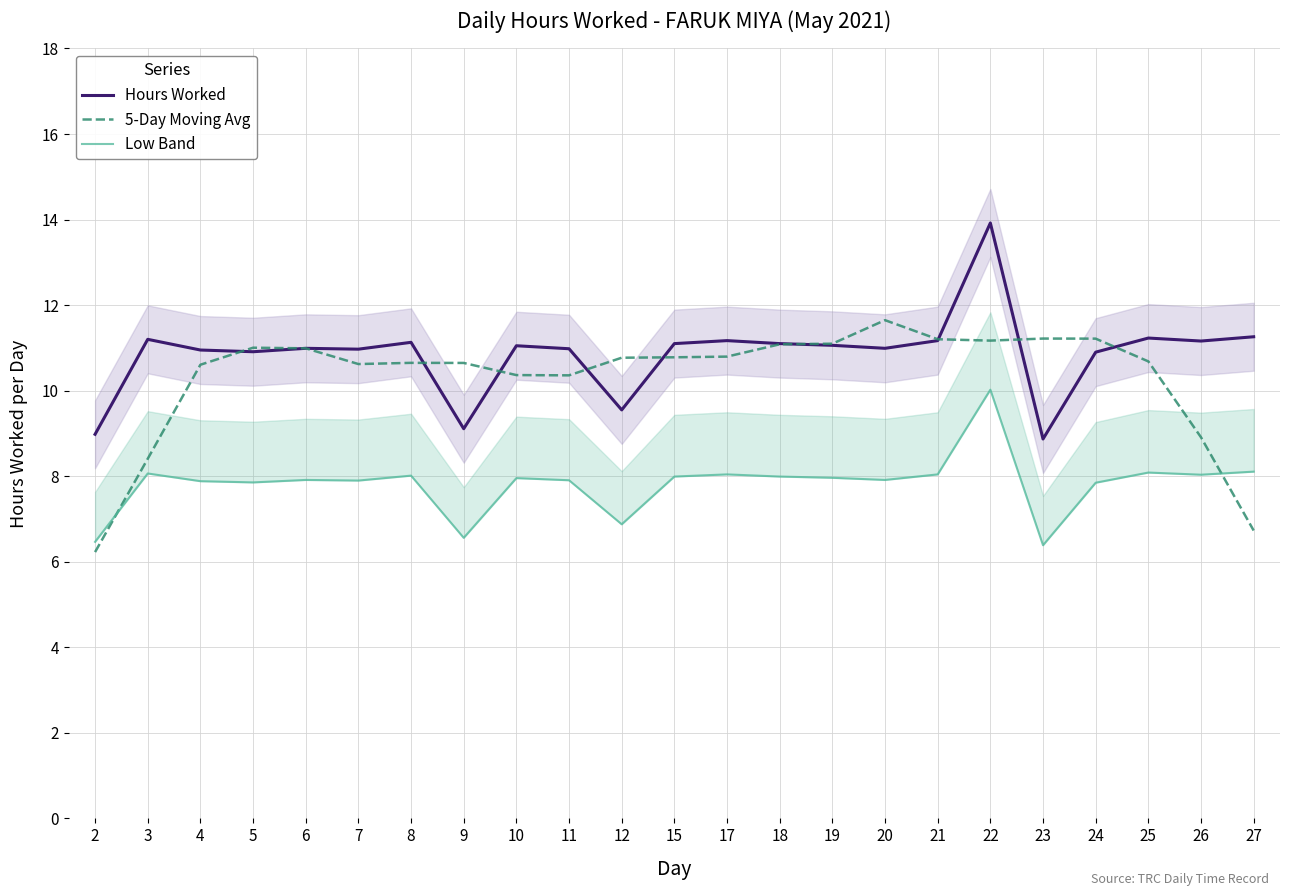

At which label does 5-Day Moving Avg first exceed 10?

4